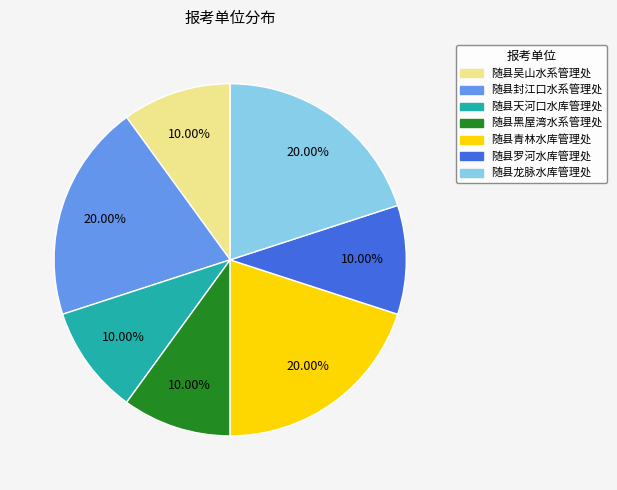

To the nearest percent, what is the combined percentage of 随县龙脉水库管理处 and 随县吴山水系管理处?

30%